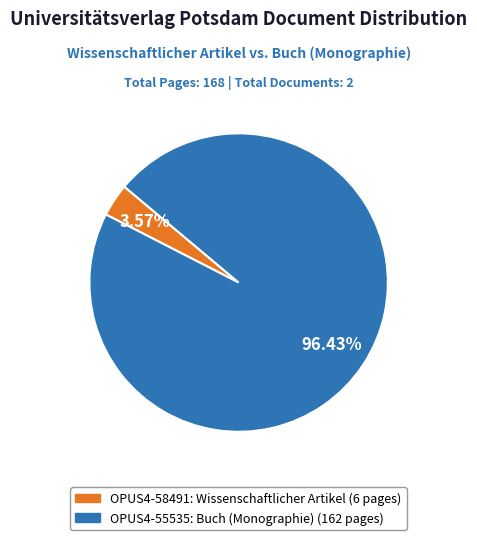

Rank the categories by value from lowest to highest.

OPUS4-58491, OPUS4-55535